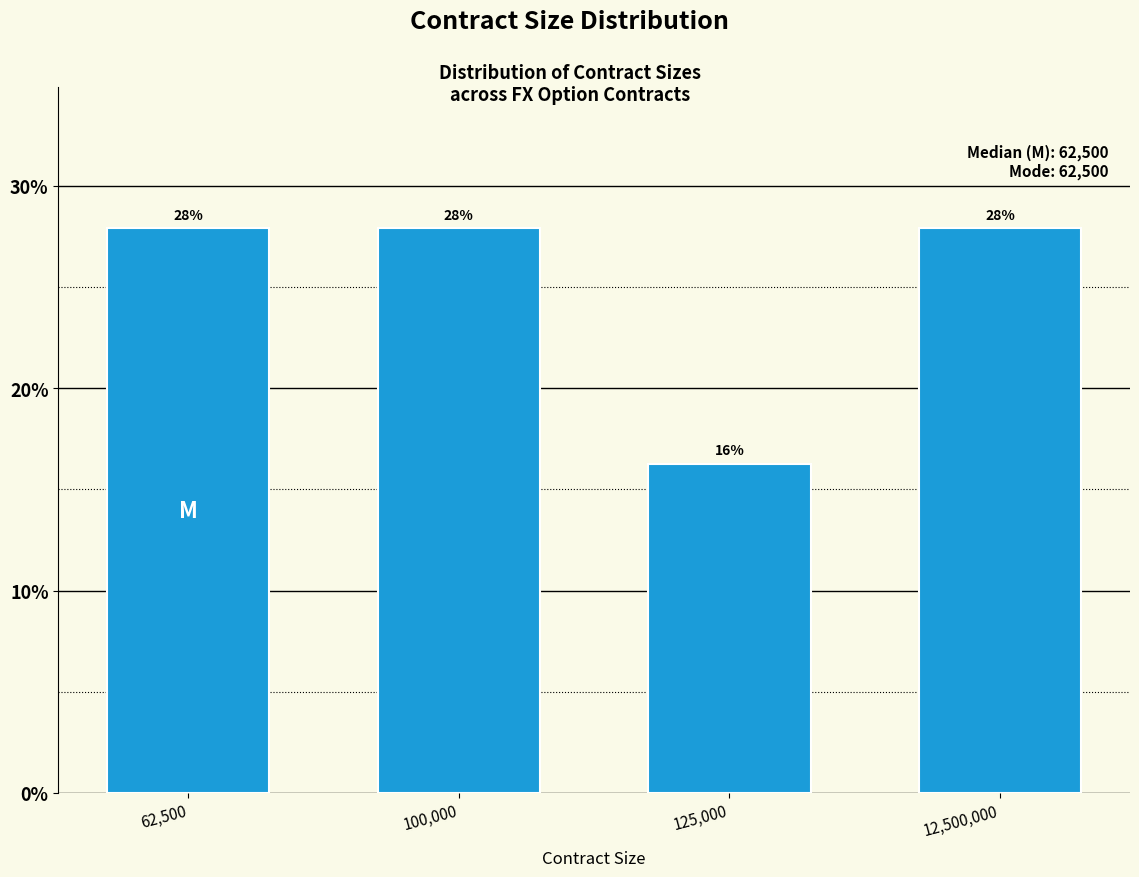

What is the label of the 3rd bar from the right?

100,000